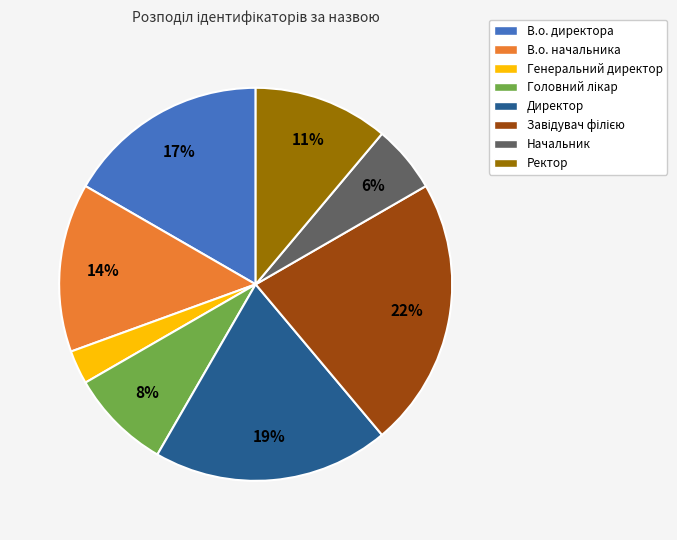

Which category has the smallest portion of the pie?

Генеральний директор